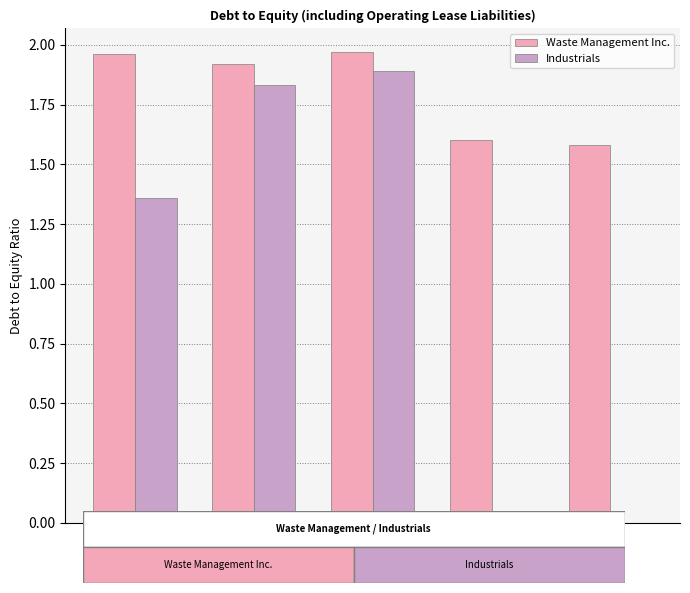

Which series has the largest total across all categories?

Waste Management Inc.